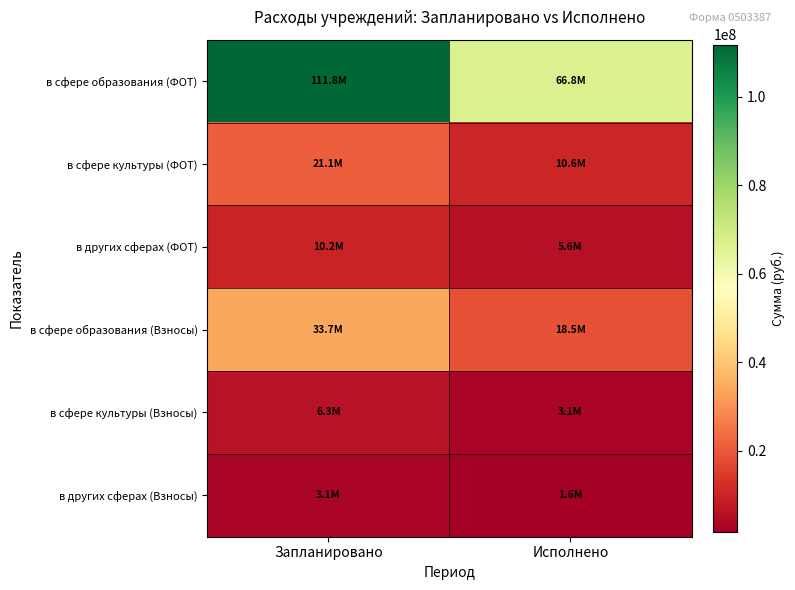

At which category is the sum across all series the highest?

Запланировано